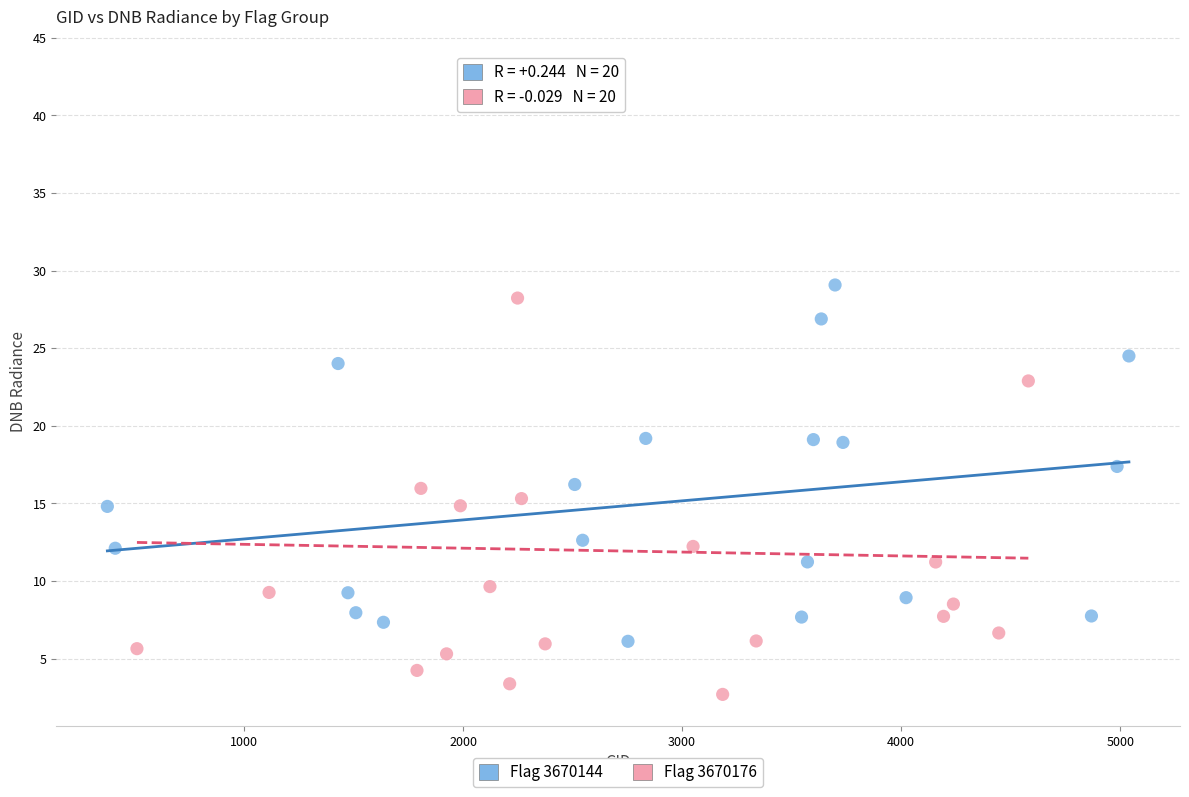

Which series reaches the maximum Y coordinate?

Flag 3670176